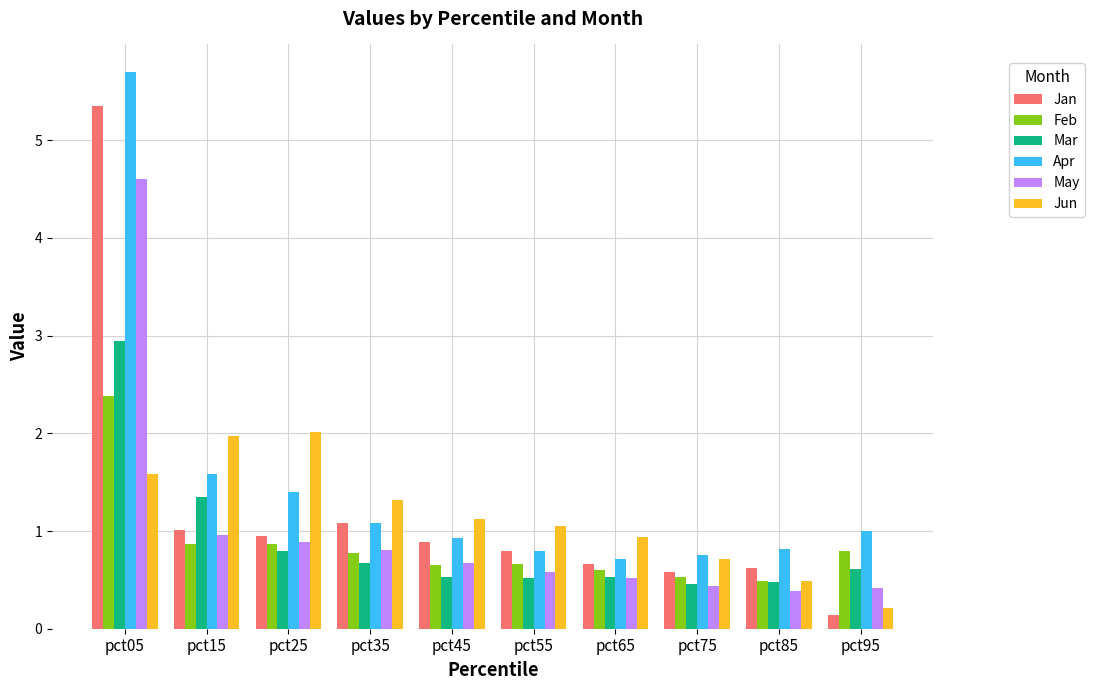

The value of Apr at pct15 is 2.6. True or false?

False